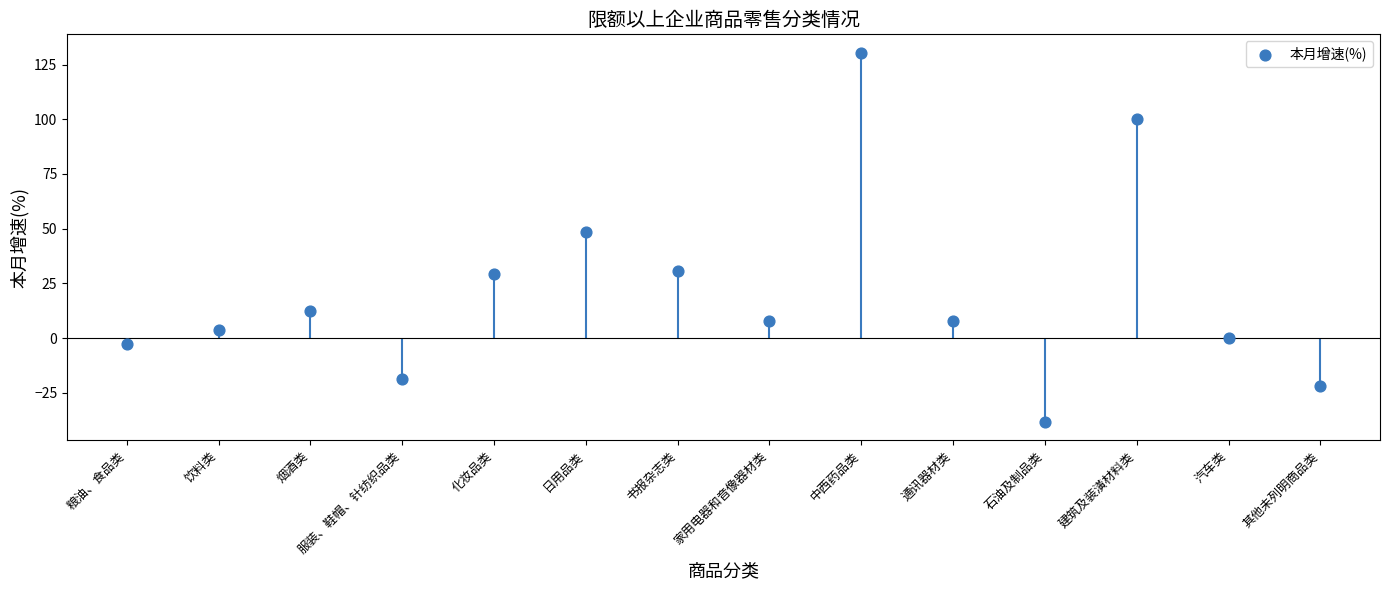

What is the change in value from 书报杂志类 to 其他未列明商品类?

-52.6